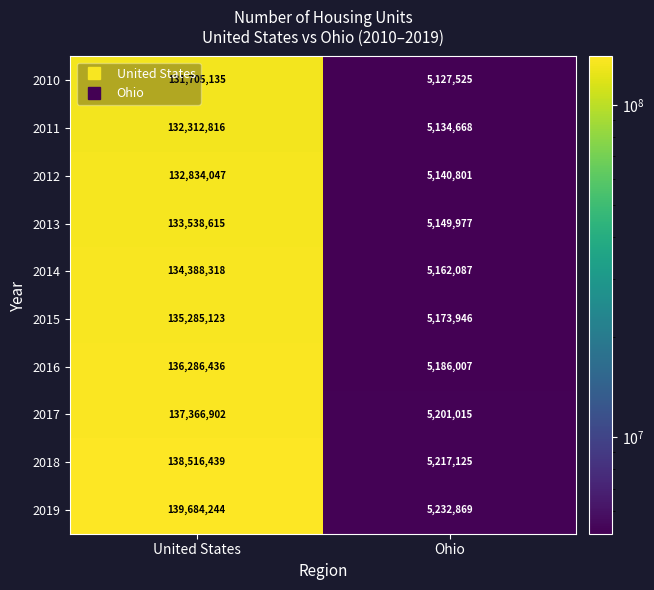

List the labels in order of 2014 value, smallest first.

Ohio, United States